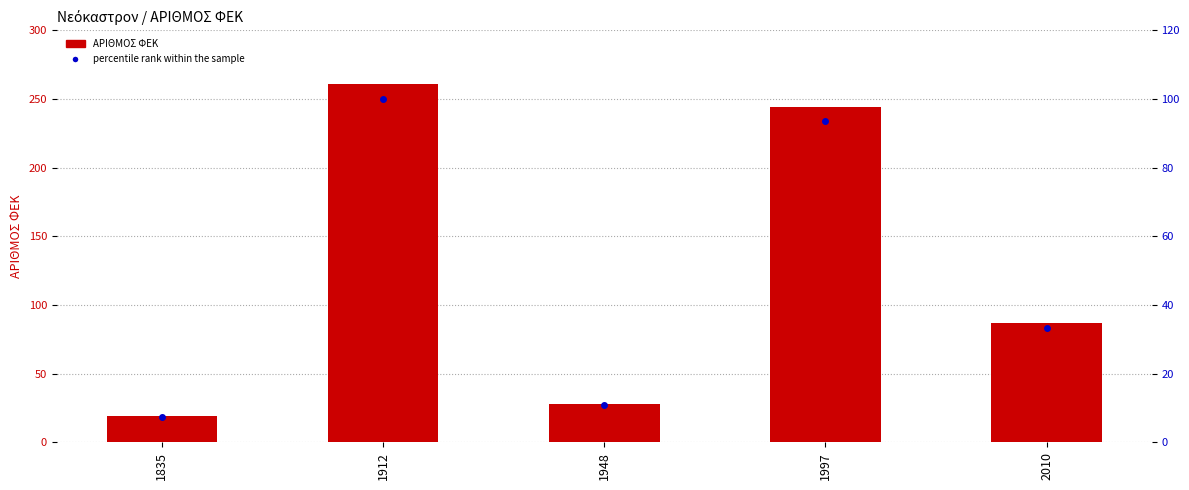

Count the number of categories in the chart.

5